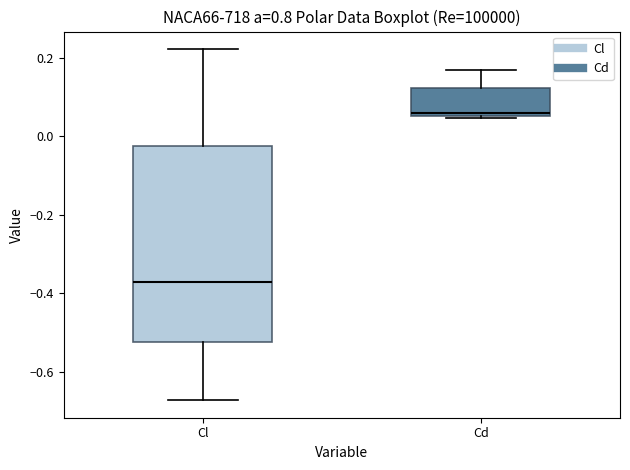

Which box is the tallest, from its lower edge to its upper edge?

Cl